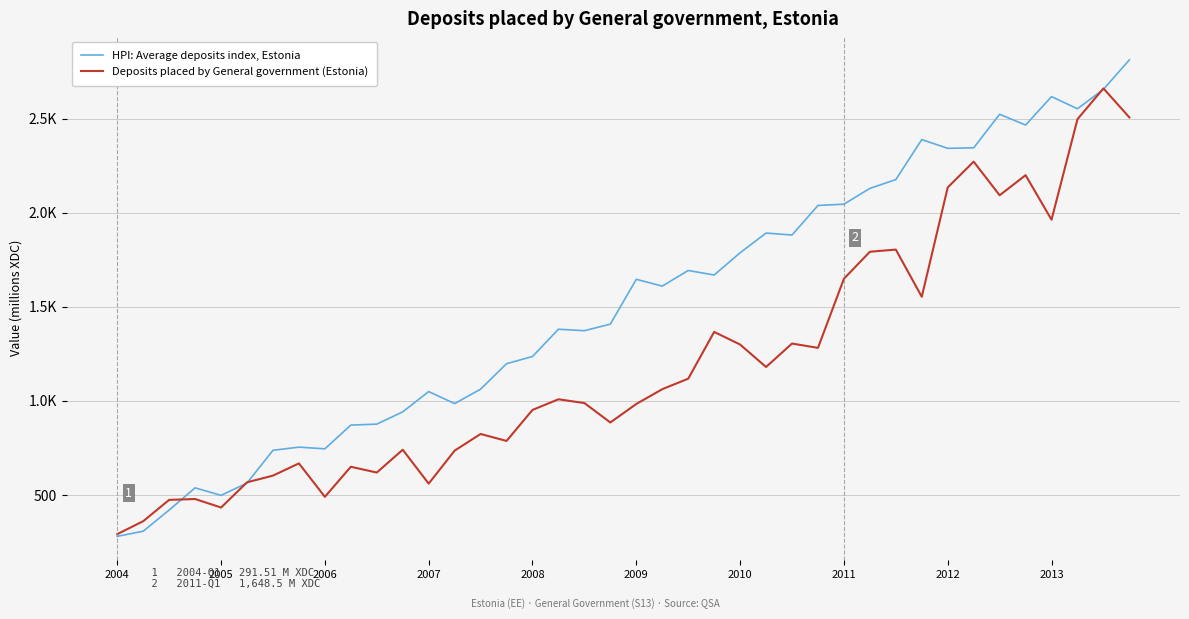

What are all the series names shown in the legend?

HPI: Average deposits index, Estonia, Deposits placed by General government (Estonia)